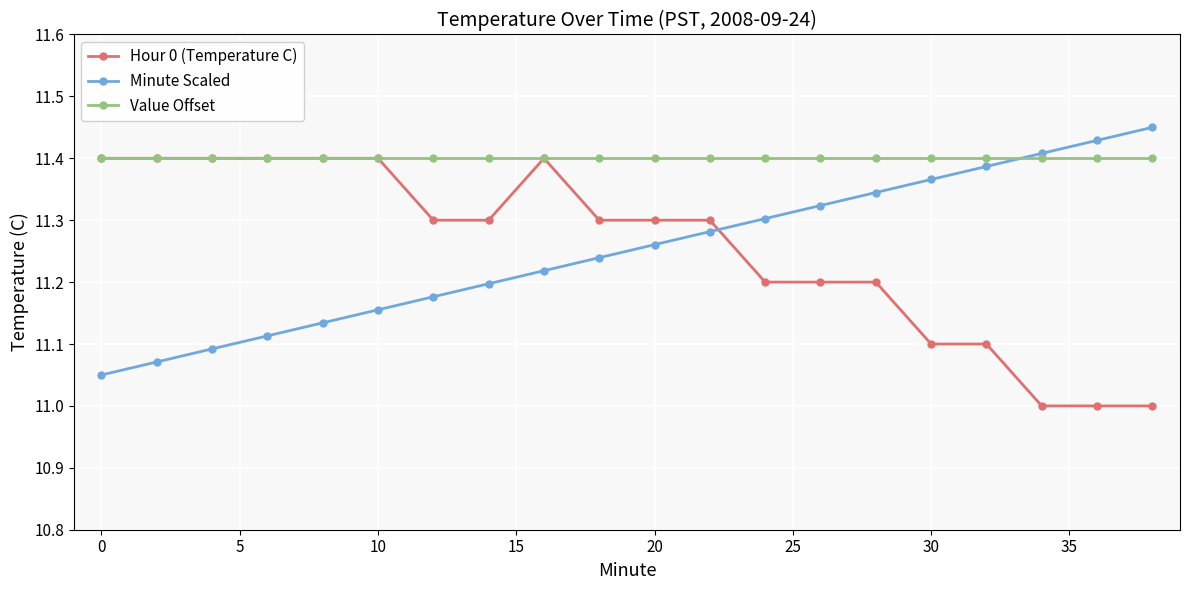

Which series ends up on top after the final intersection of Minute Scaled and Hour 0 (Temperature C)?

Minute Scaled